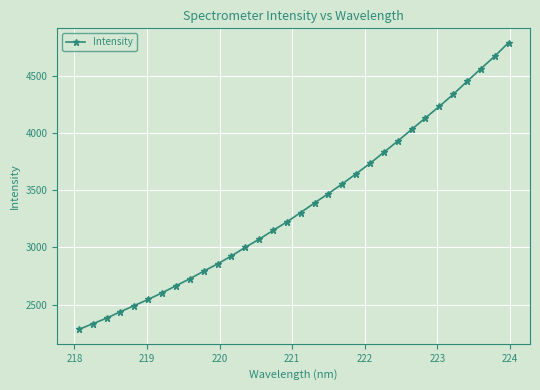

What is the sum of all values?

107537.4